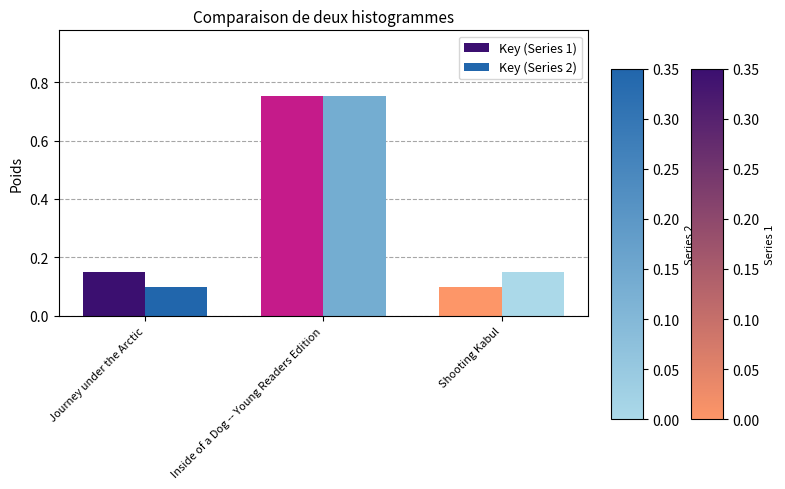

Rank the series at Shooting Kabul from highest to lowest value.

Key (Series 2), Key (Series 1)